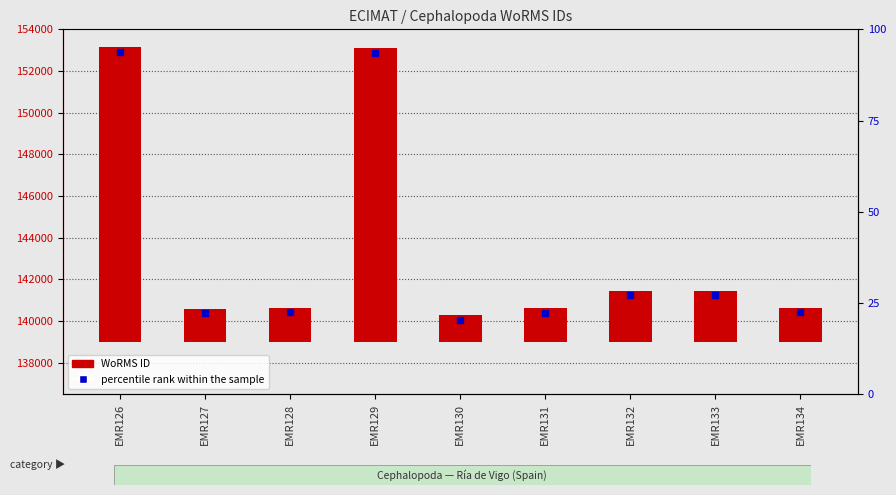

What is the average value?

4537